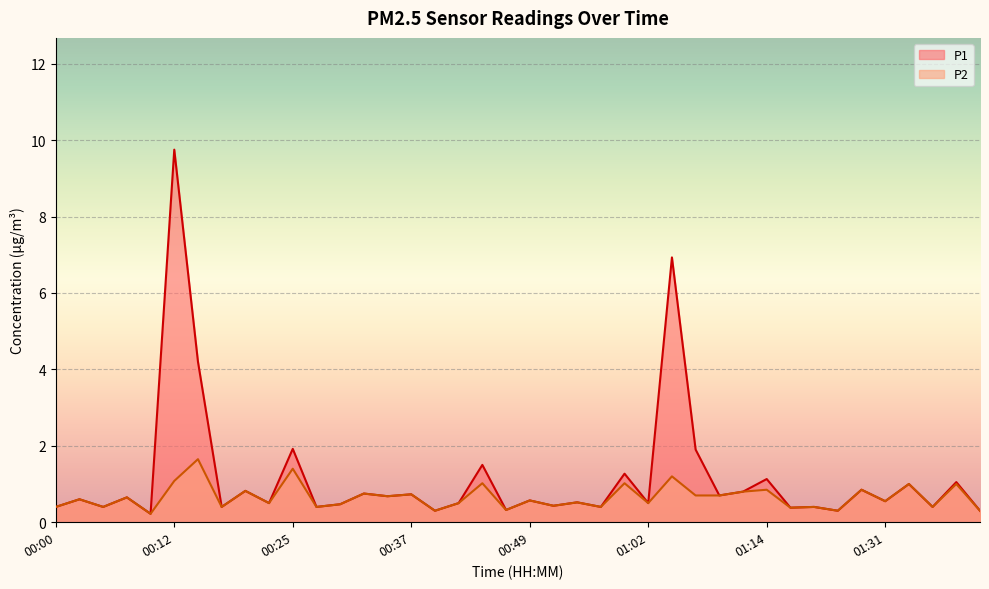

True or false: P2 and P1 intersect in this chart.

False